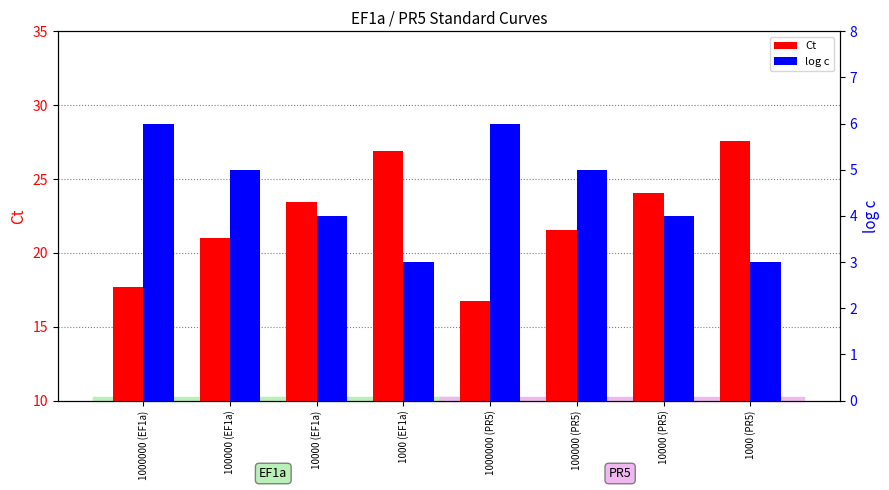

At which label does log c first exceed 5?

1000000 (EF1a)